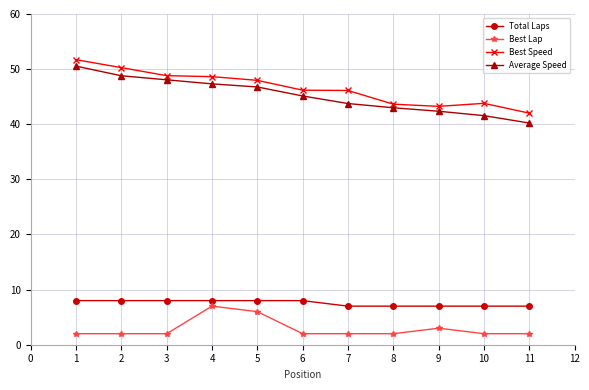

What is the smallest value displayed?

2.0